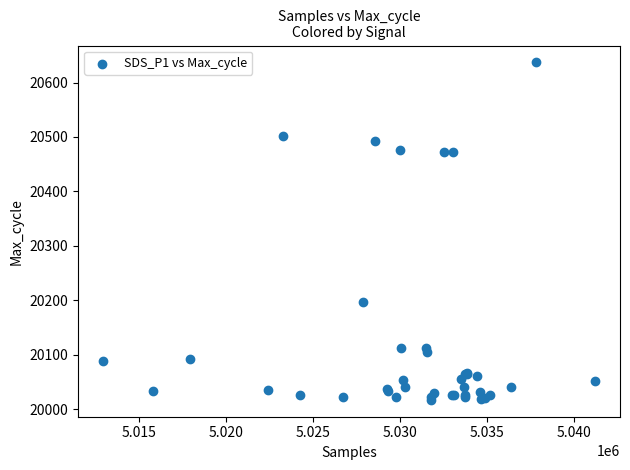

What Y value in the scatter plot is closest to 20327?

20196